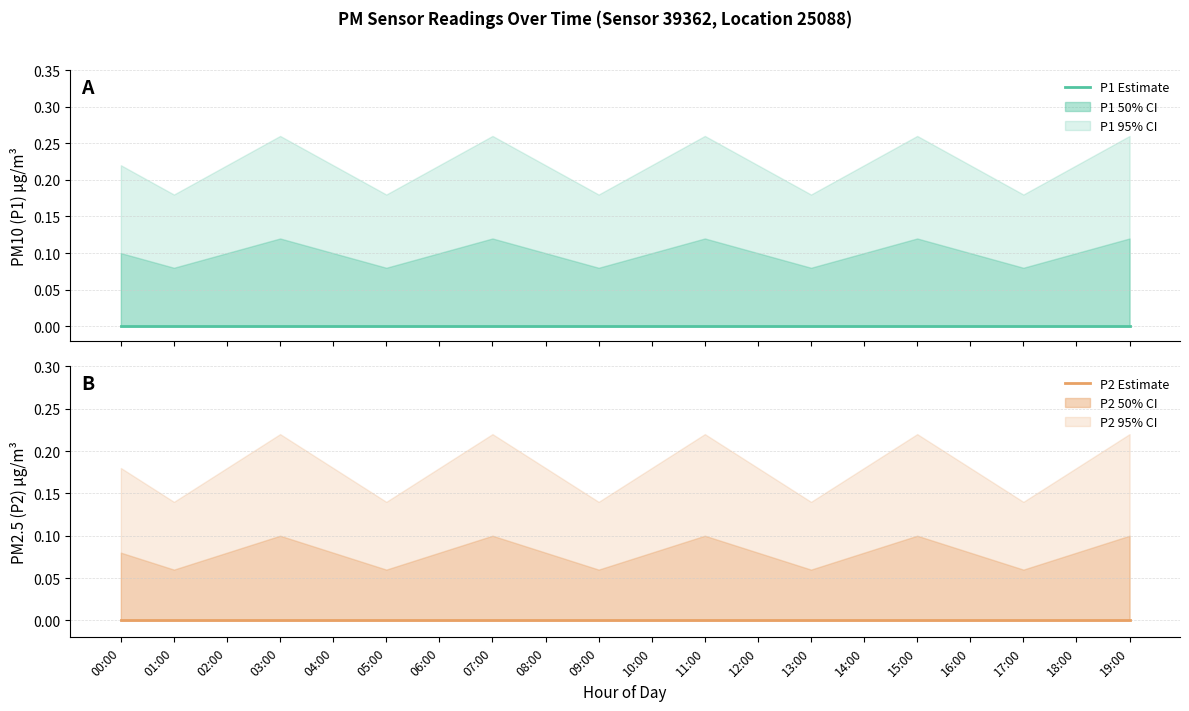

What is the spread (max minus min) of values at 06:00?

0.2